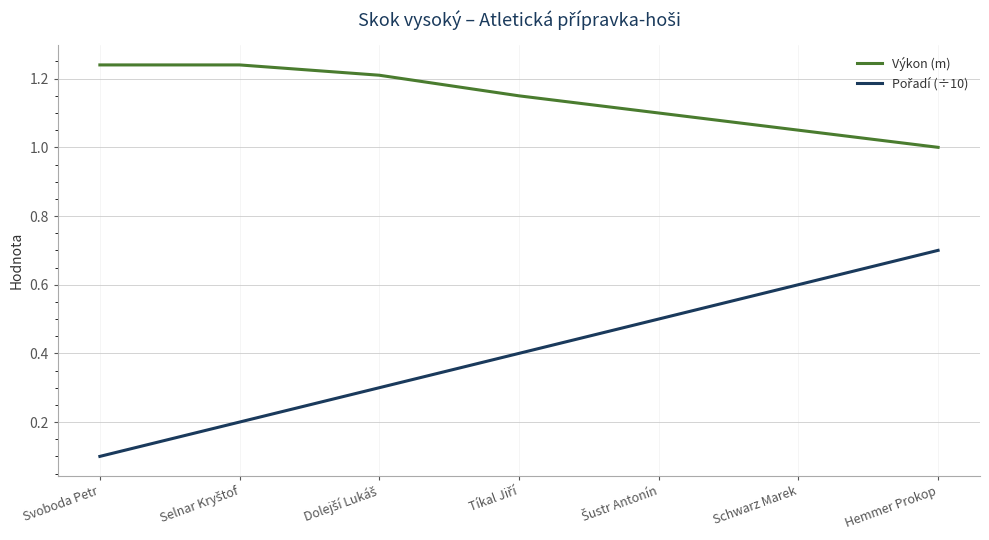

The value of Výkon (m) at Hemmer Prokop is 0.4. True or false?

False